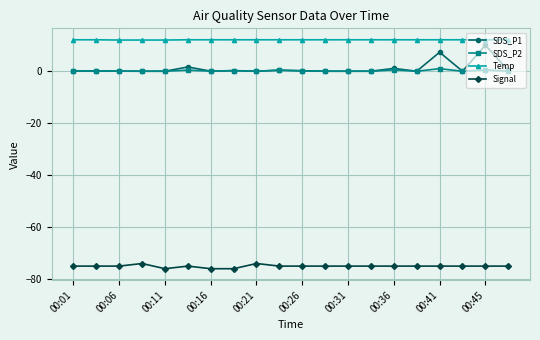

What is the minimum value for Signal?

-76.0